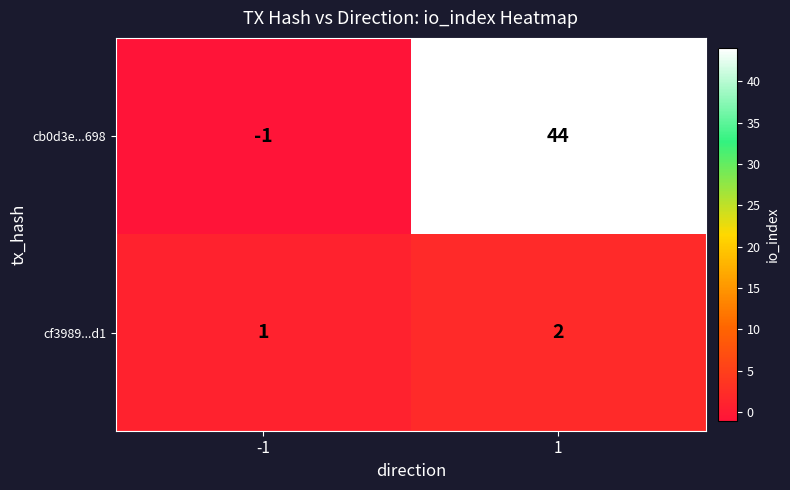

True or false: cf3989...d1 has a value of 2 at -1.

False